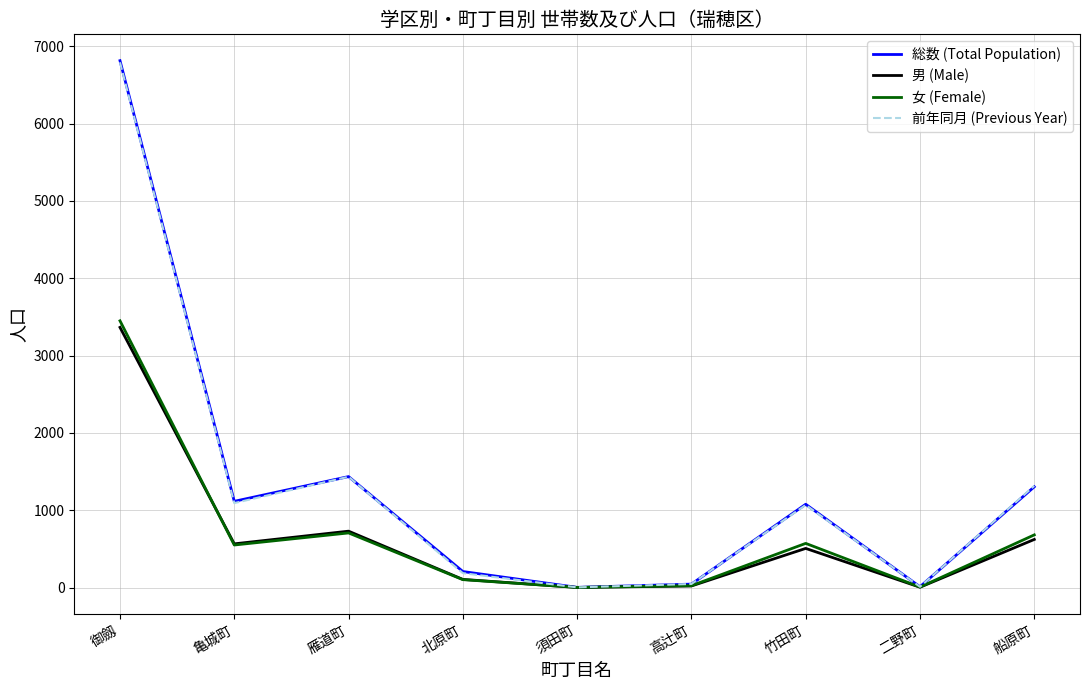

Where is the first local minimum for 女 (Female)?

亀城町